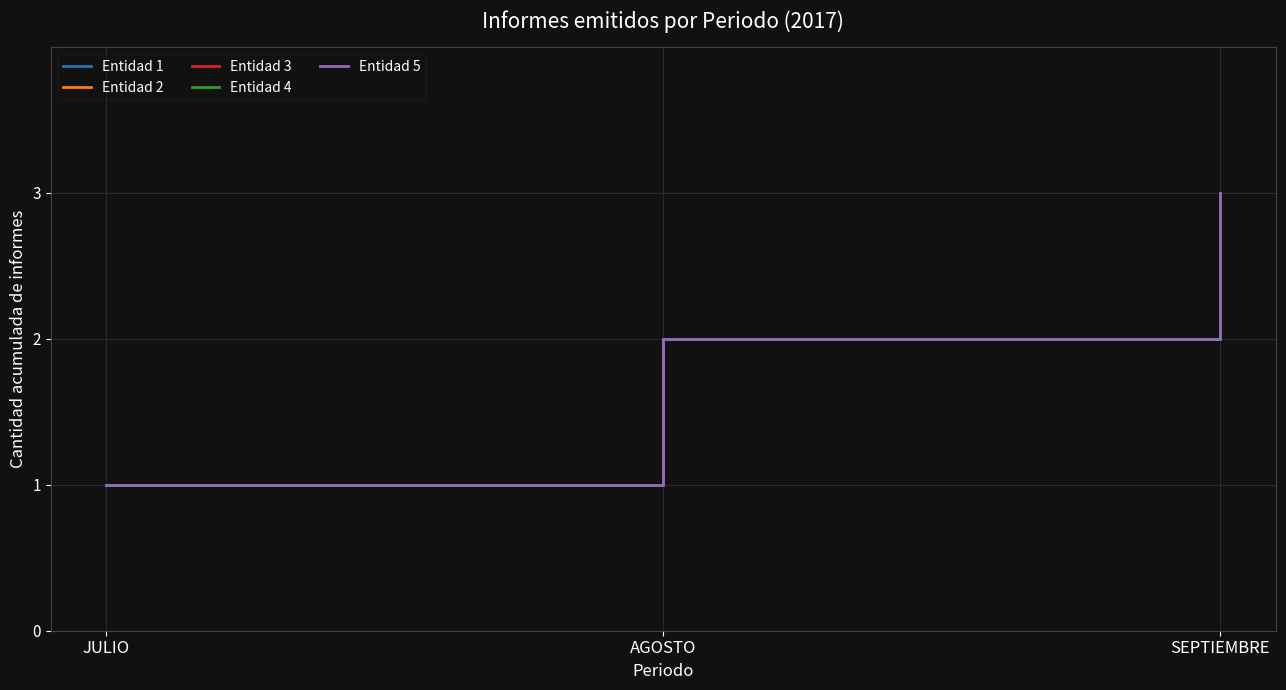

At SEPTIEMBRE, list the series in order from largest to smallest.

Entidad 1, Entidad 2, Entidad 3, Entidad 4, Entidad 5